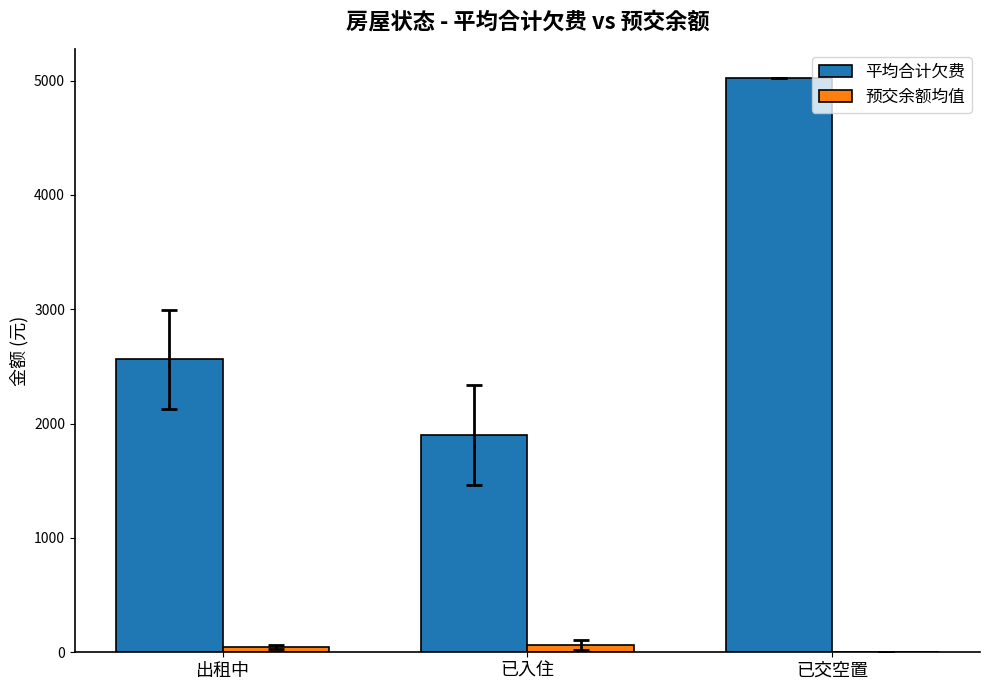

How many values in the 预交余额均值 series exceed 46?

2